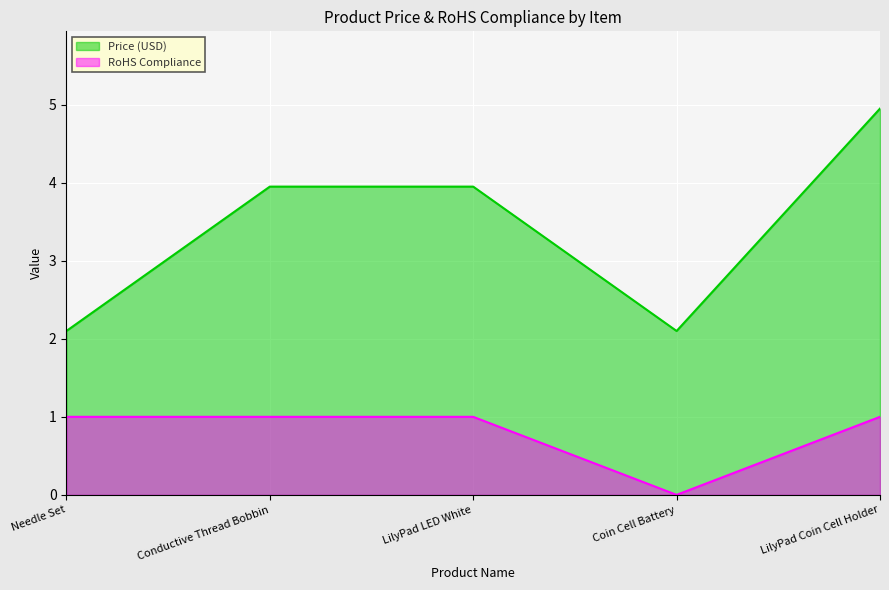

At which category is the sum across all series the highest?

LilyPad Coin Cell Holder